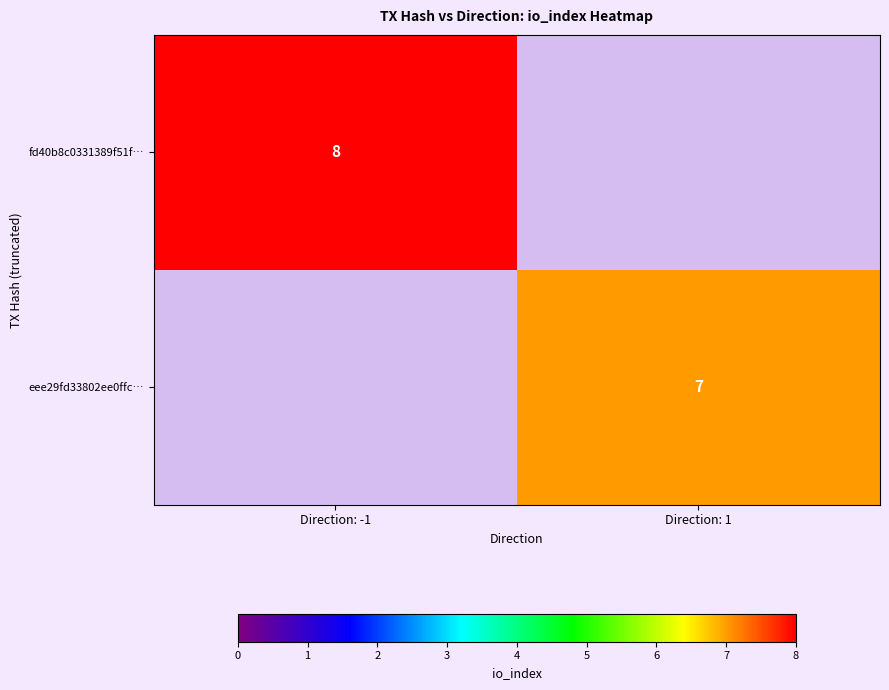

Between Direction: 1 and Direction: -1, which is larger?

Direction: -1